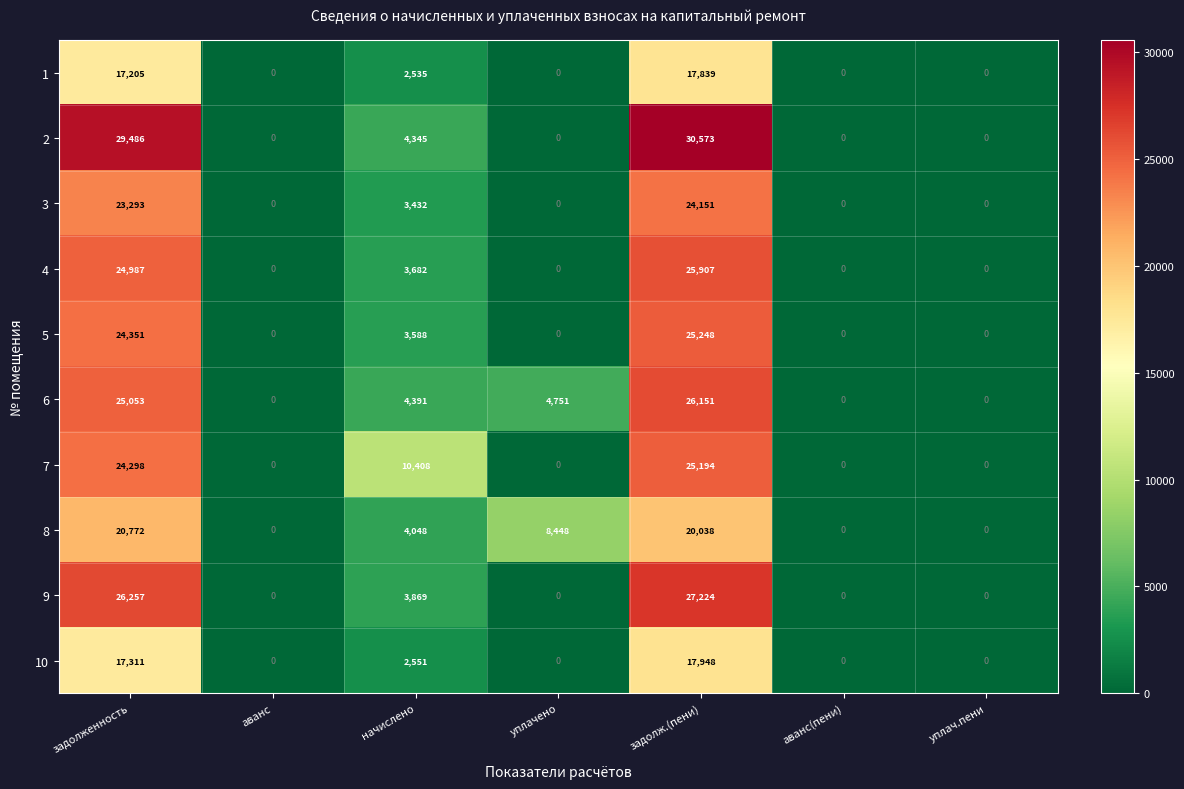

Which series has the largest range (max minus min)?

2